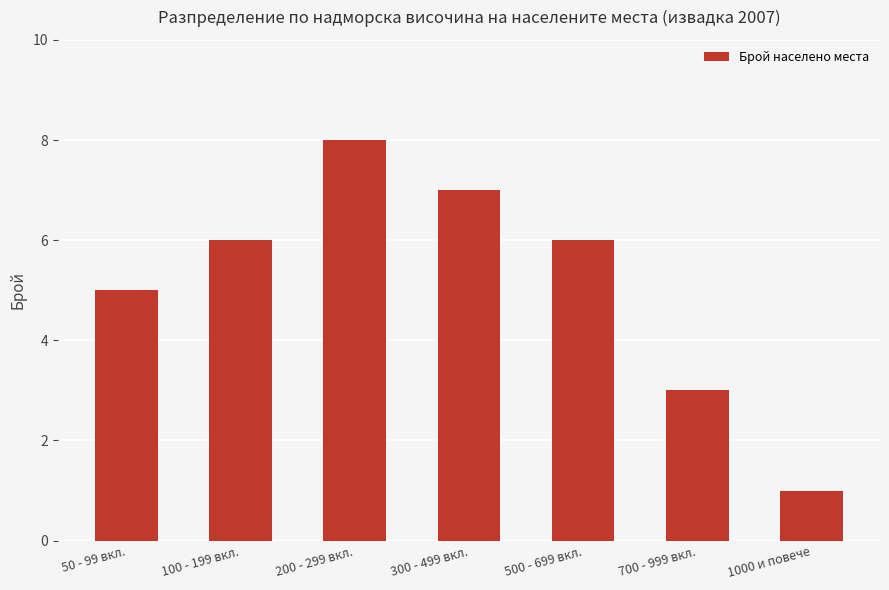

What is the difference between the second highest and minimum values?

6